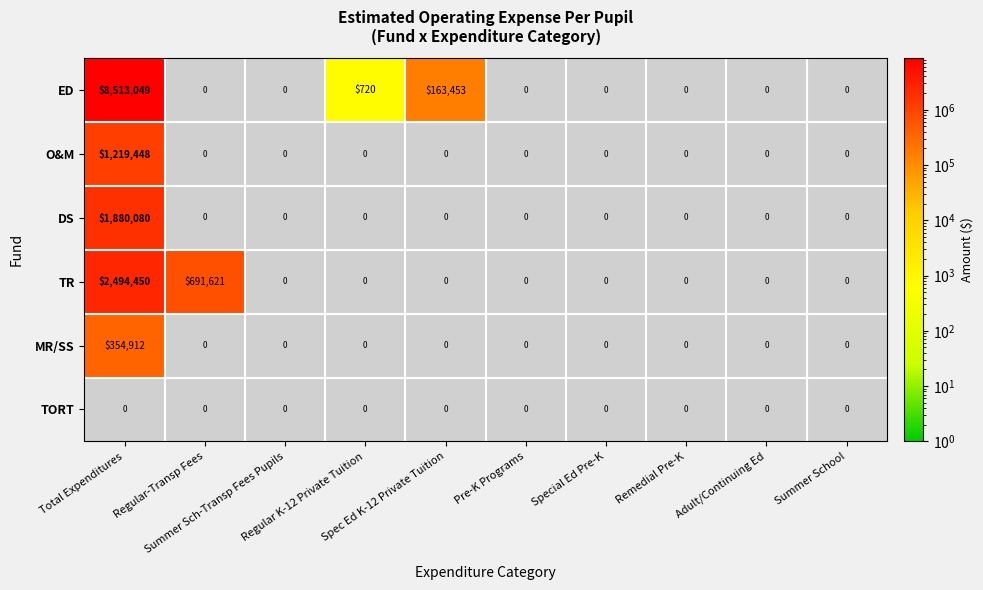

Rank the series by their maximum value, from highest to lowest.

ED, TR, DS, O&M, MR/SS, TORT